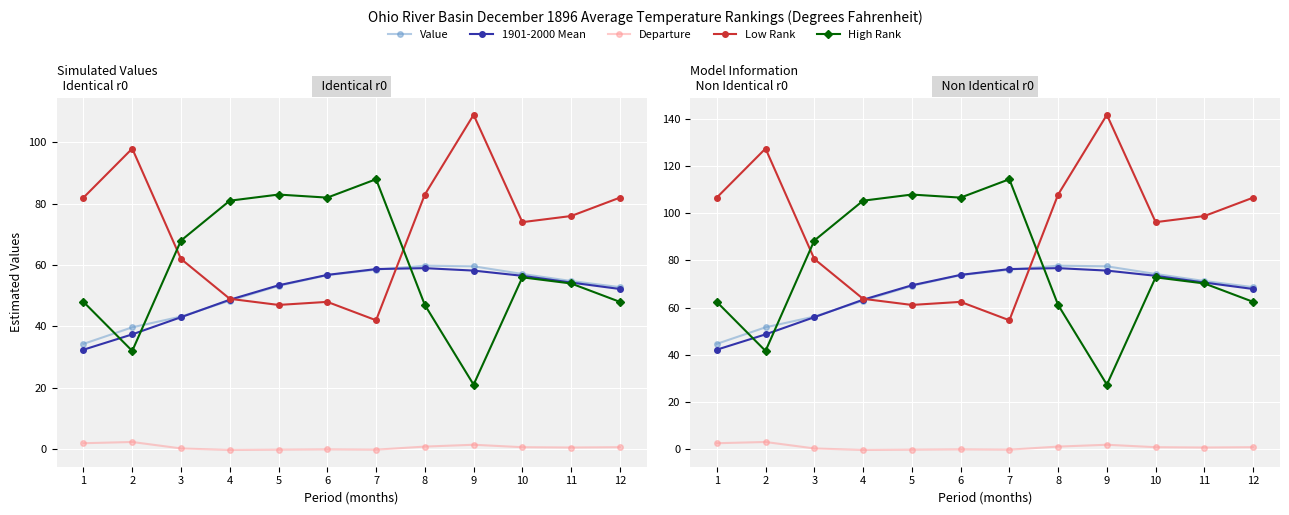

Rank the series by their maximum value, from lowest to highest.

Departure, 1901-2000 Mean, Value, High Rank, Low Rank